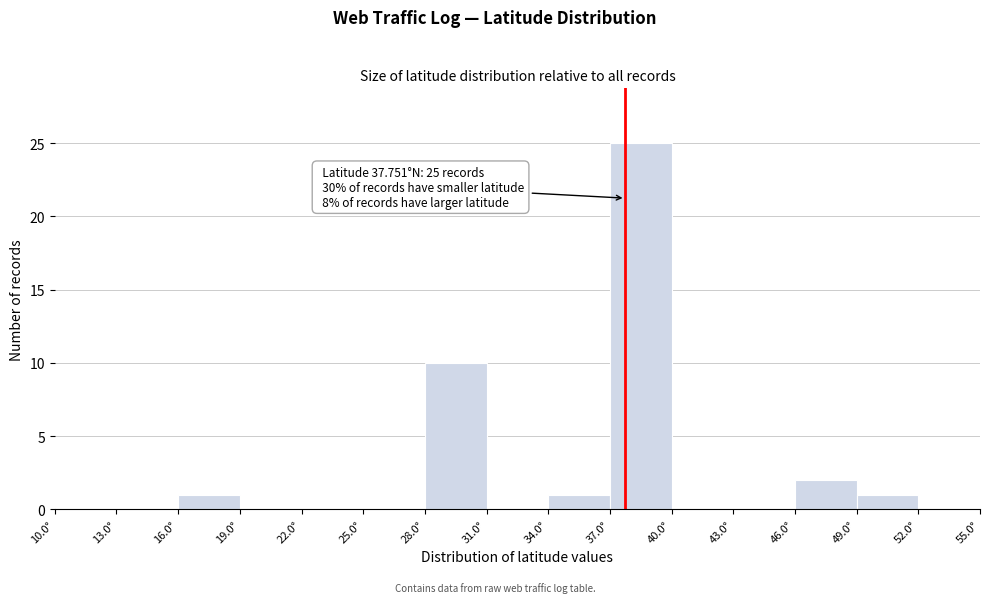

Over which range of the x-axis is the bar tallest?

37 to 40